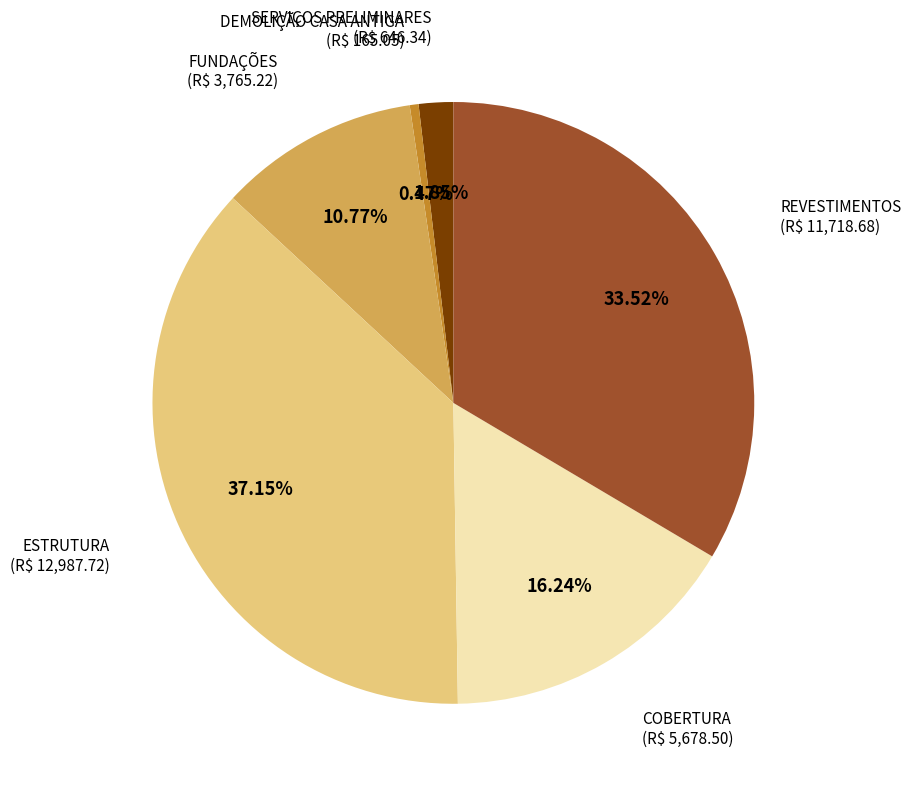

Rank the categories by value from lowest to highest.

DEMOLIÇÃO CASA ANTIGA, SERVIÇOS PRELIMINARES, FUNDAÇÕES, COBERTURA, REVESTIMENTOS, ESTRUTURA